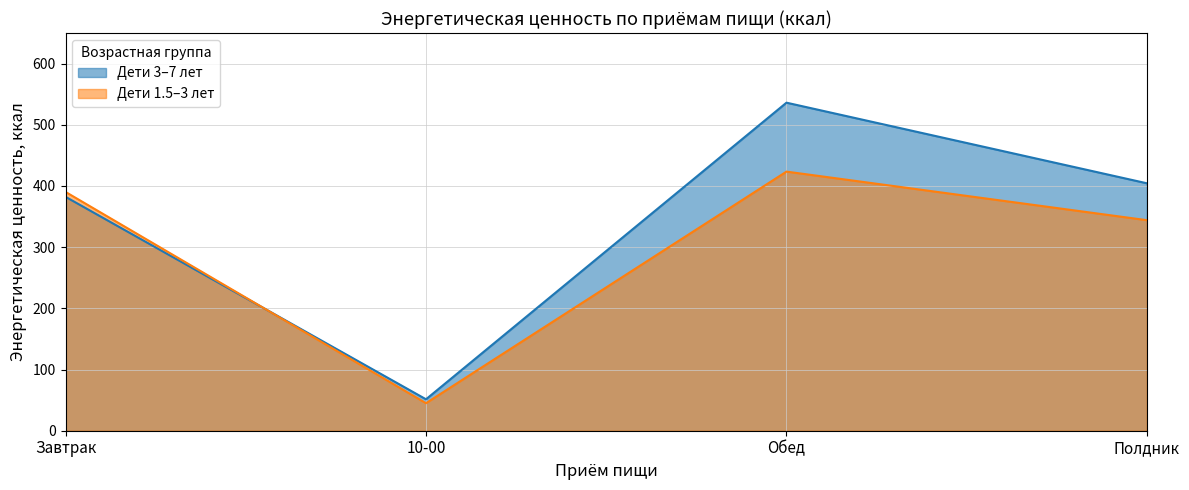

What is the label of the 4th point from the right?

Завтрак